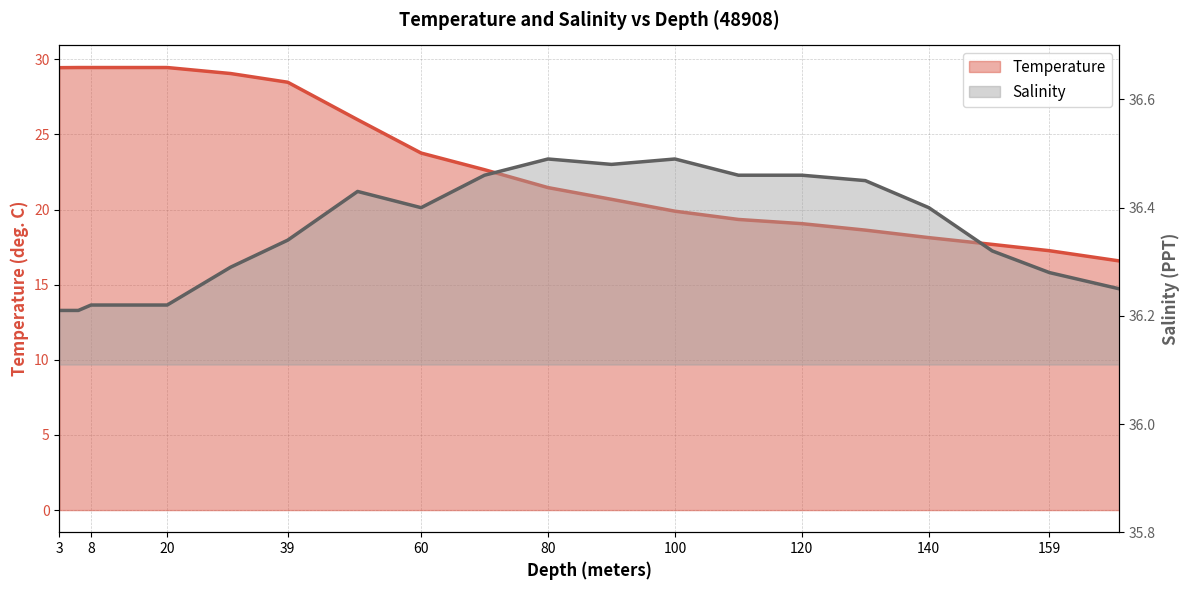

Reading left to right, transcribe all the data shown in this chart.

Temperature: 29.4	29.4	29.4	29.4	29.4	29.1	28.5	26.0	23.8	22.6	21.5	20.7	19.9	19.3	19.1	18.6	18.1	17.7	17.3	16.6
Salinity: 36.2	36.2	36.2	36.2	36.2	36.3	36.3	36.4	36.4	36.5	36.5	36.5	36.5	36.5	36.5	36.5	36.4	36.3	36.3	36.2